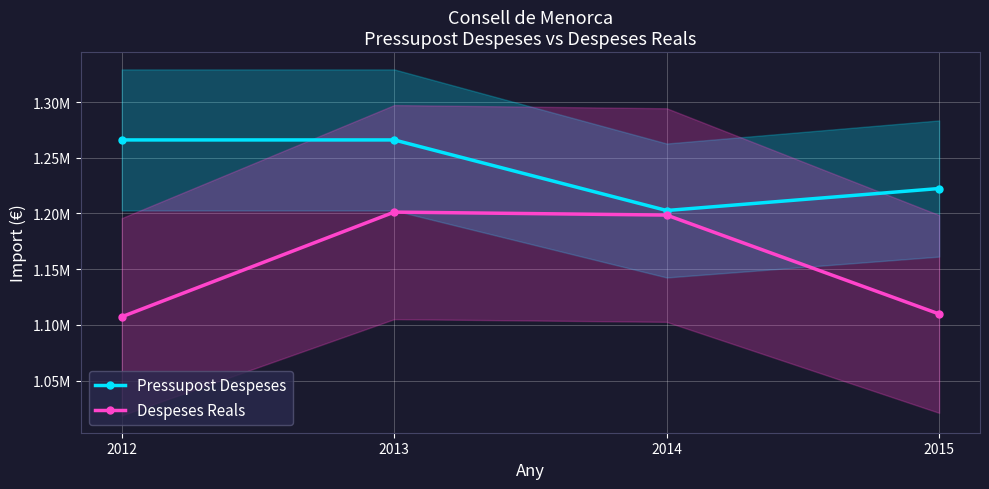

What is the sum of the Despeses Reals values at 2012 and 2015?

2216989.0